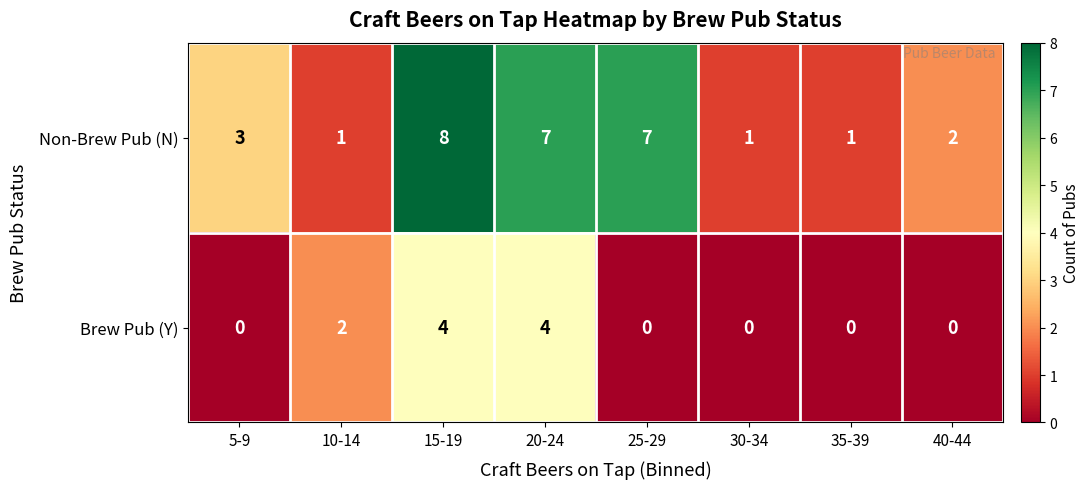

True or false: Brew Pub (Y) has a value of 1 at 25-29.

False